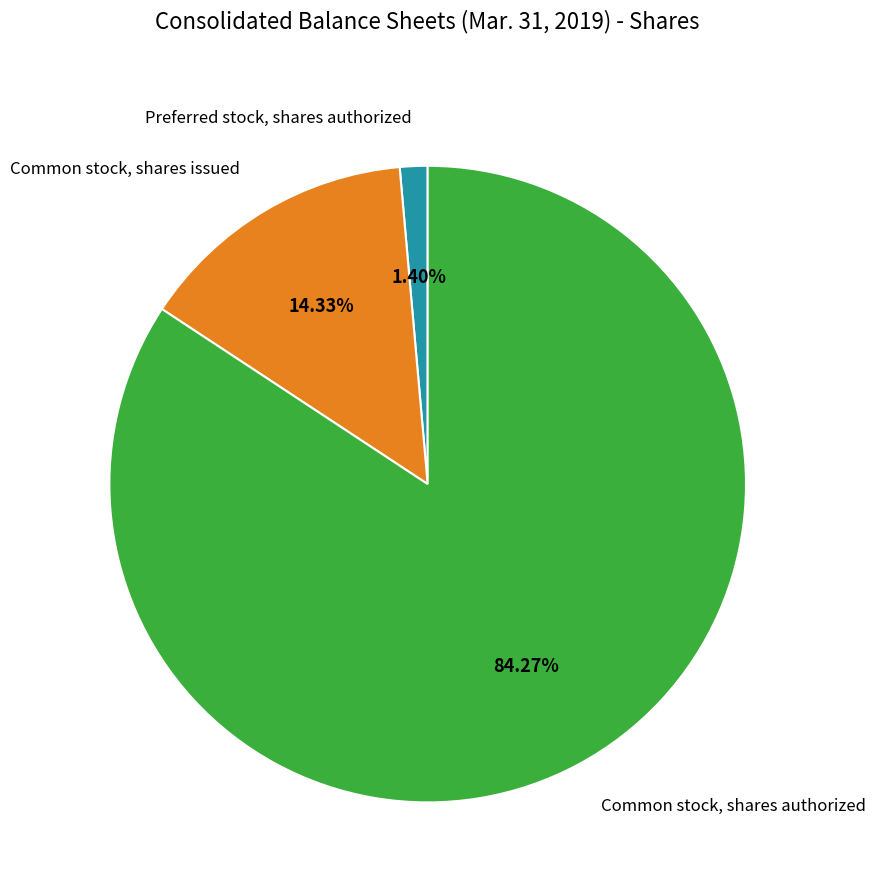

How many slices are in this pie chart?

3